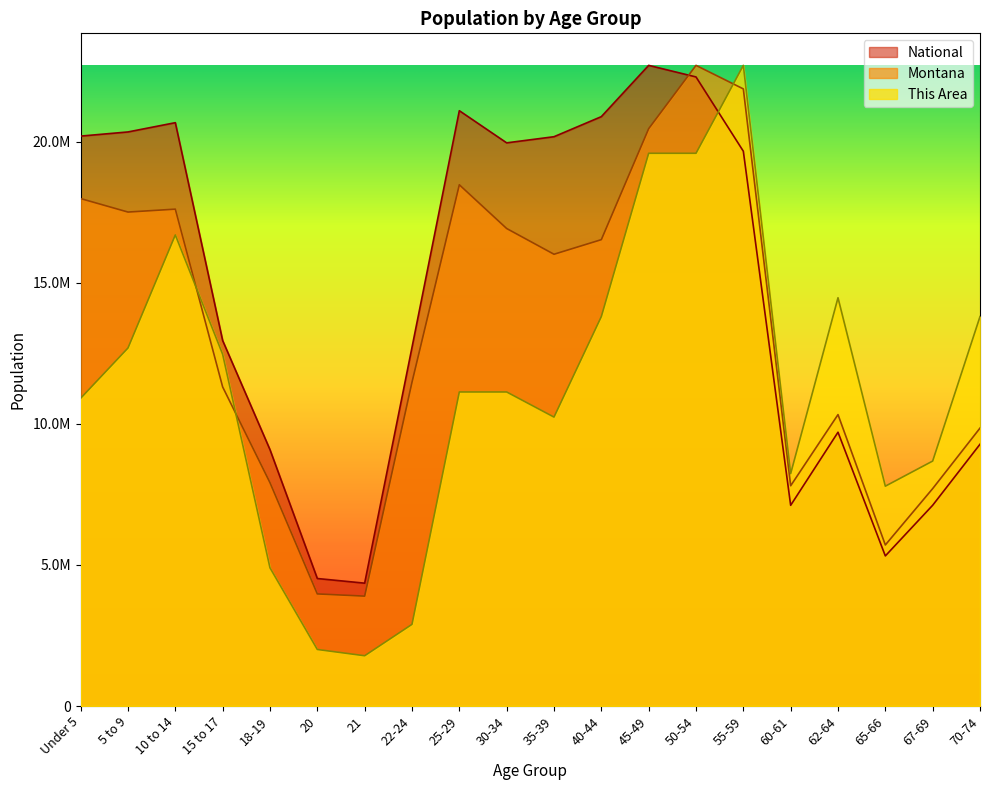

True or false: Montana has more than 0 interior local peaks.

True